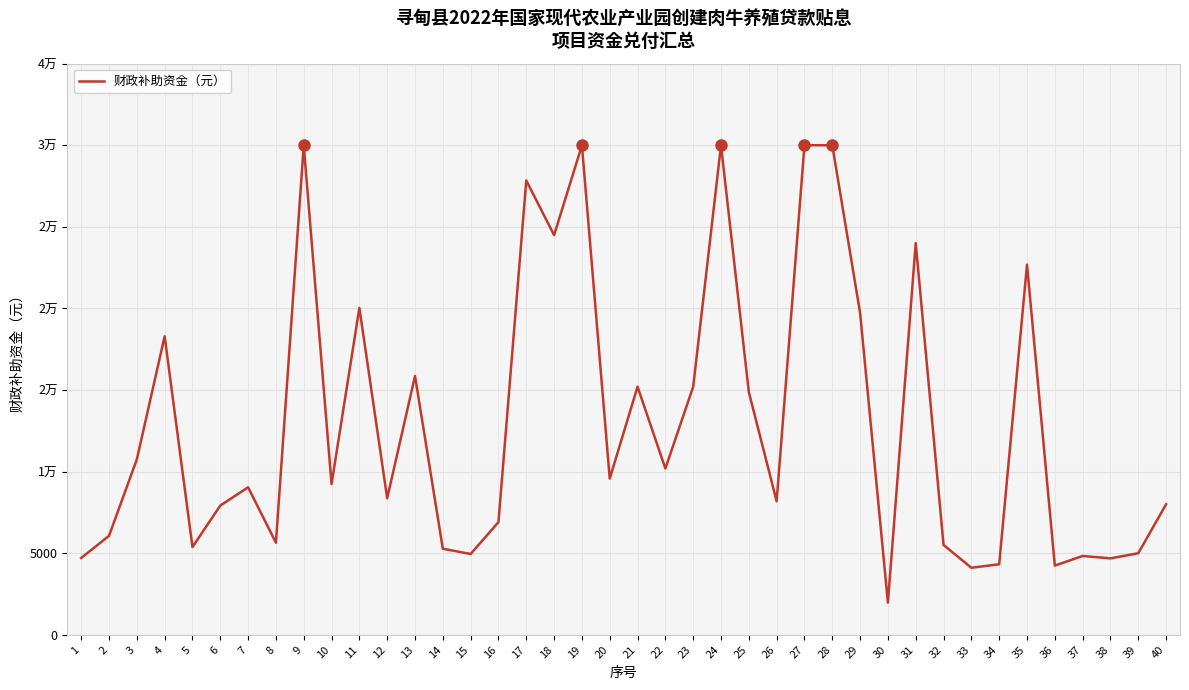

Rank the categories by value from lowest to highest.

30, 33, 36, 34, 38, 1, 37, 15, 39, 14, 5, 32, 8, 2, 16, 6, 40, 26, 12, 7, 10, 20, 22, 3, 25, 21, 23, 13, 4, 29, 11, 35, 31, 18, 17, 9, 19, 24, 27, 28